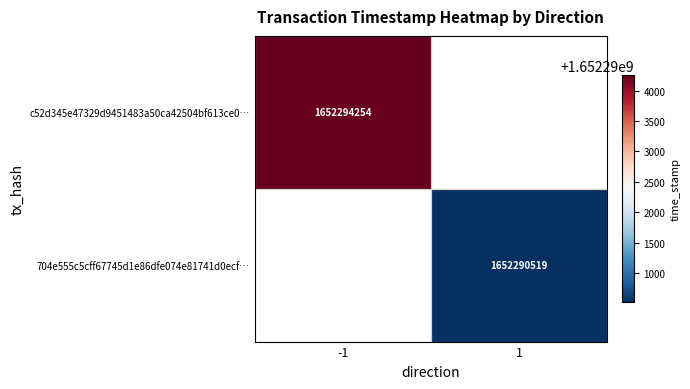

True or false: 704e555c5cff67745d1e86dfe074e81741d0ecf… has a value of 1652290519 at 1.

True